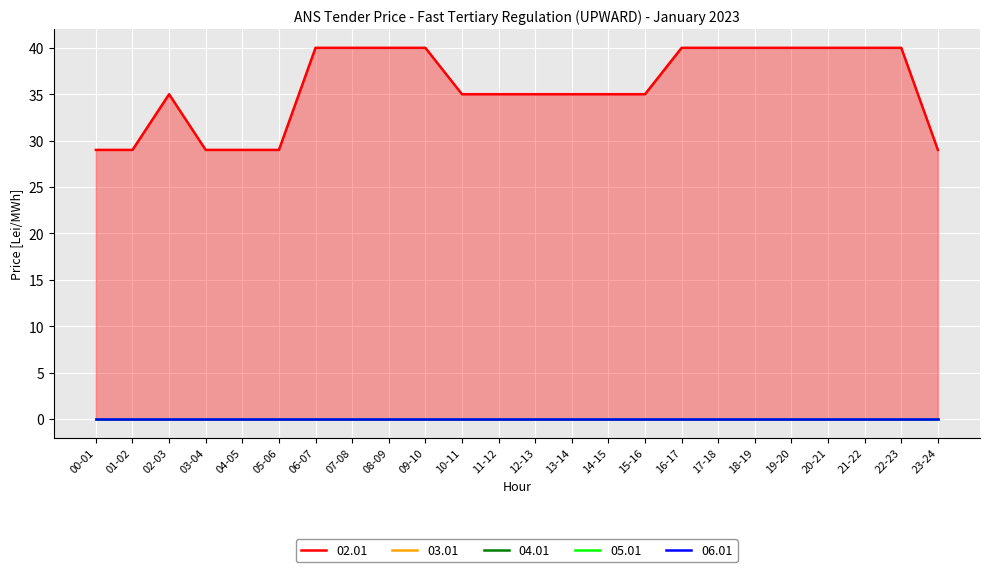

At which label is 05.01 closest to 0?

00-01